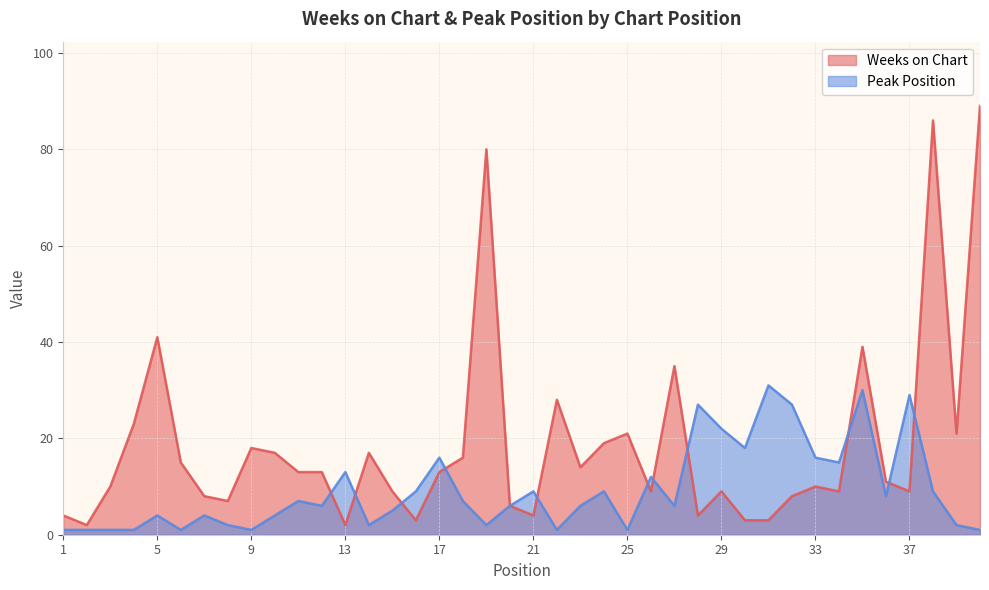

Which label corresponds to the smallest value in the chart?

1